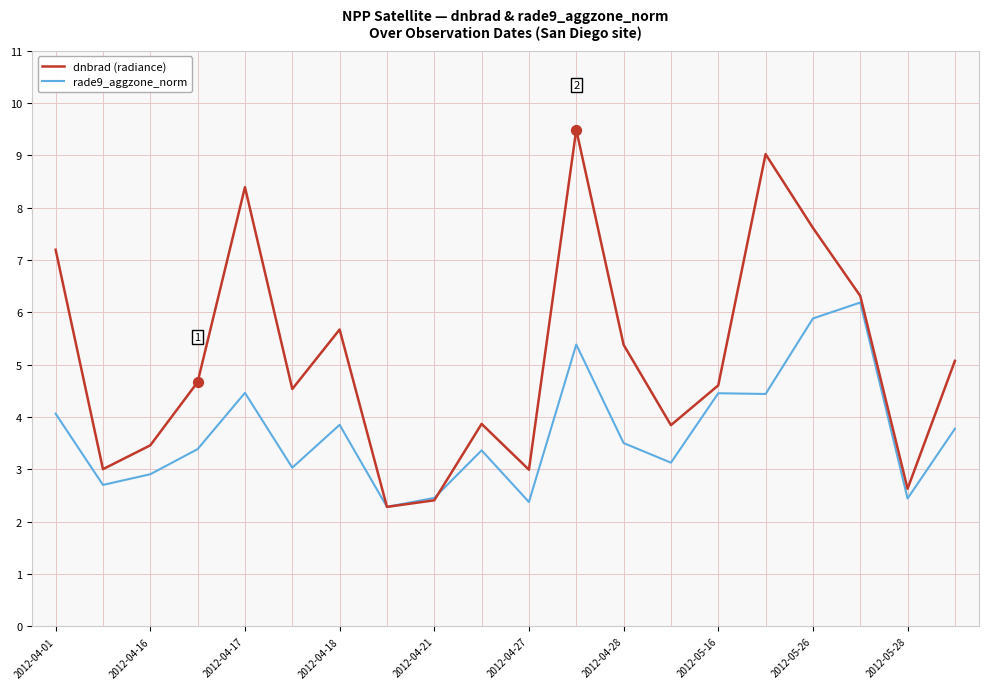

Which series has the largest total across all categories?

dnbrad (radiance)